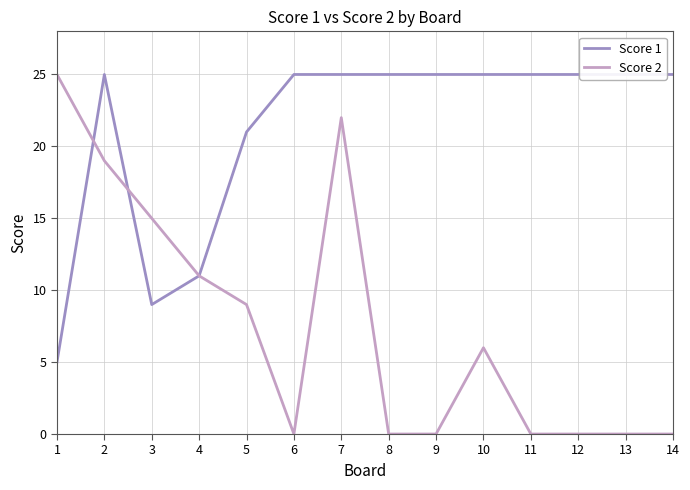

What is the average value of the Score 1 series?

21